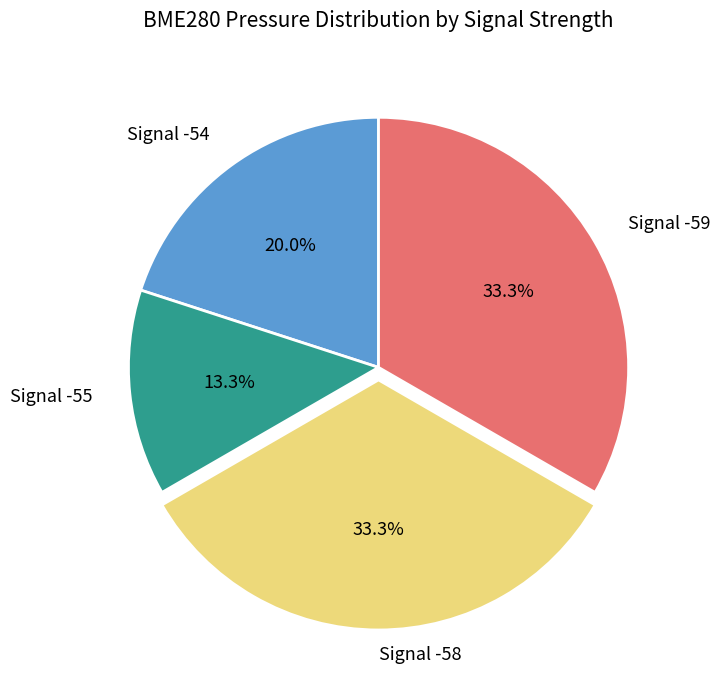

Is there any slice that represents more than half of the pie?

No